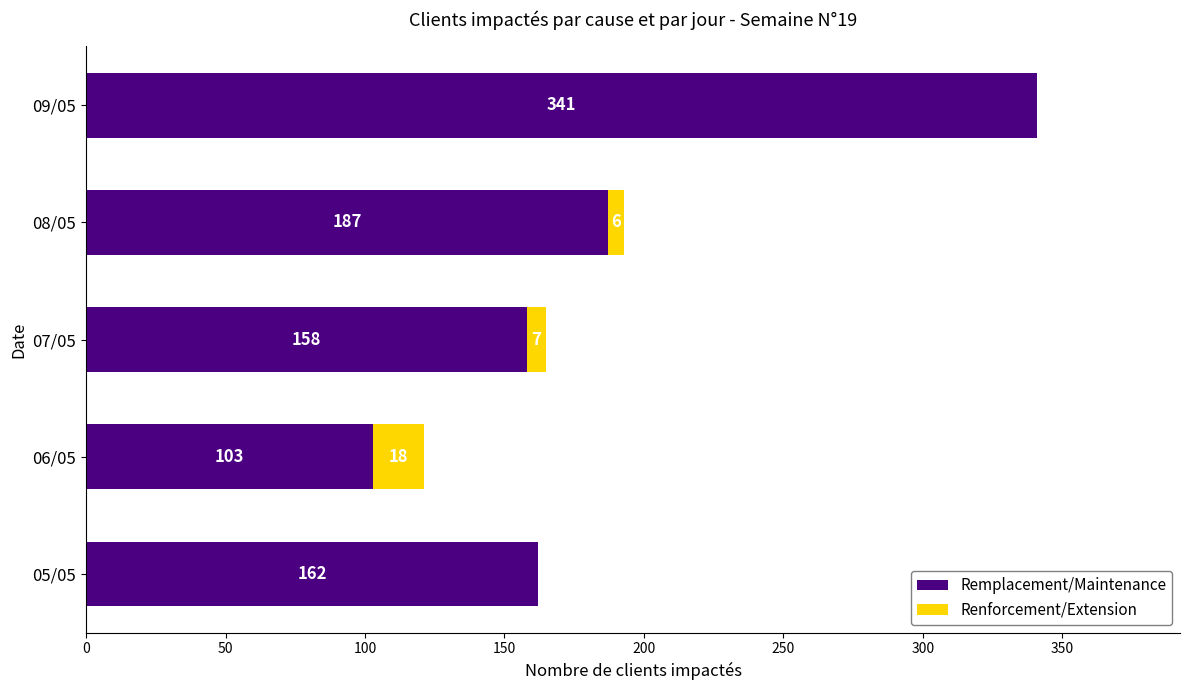

The value of Remplacement/Maintenance at 09/05 is 341. True or false?

True